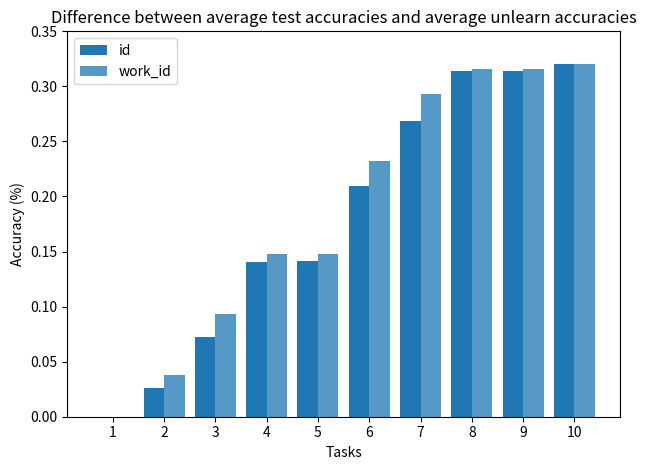

How many data points does each series have?

10